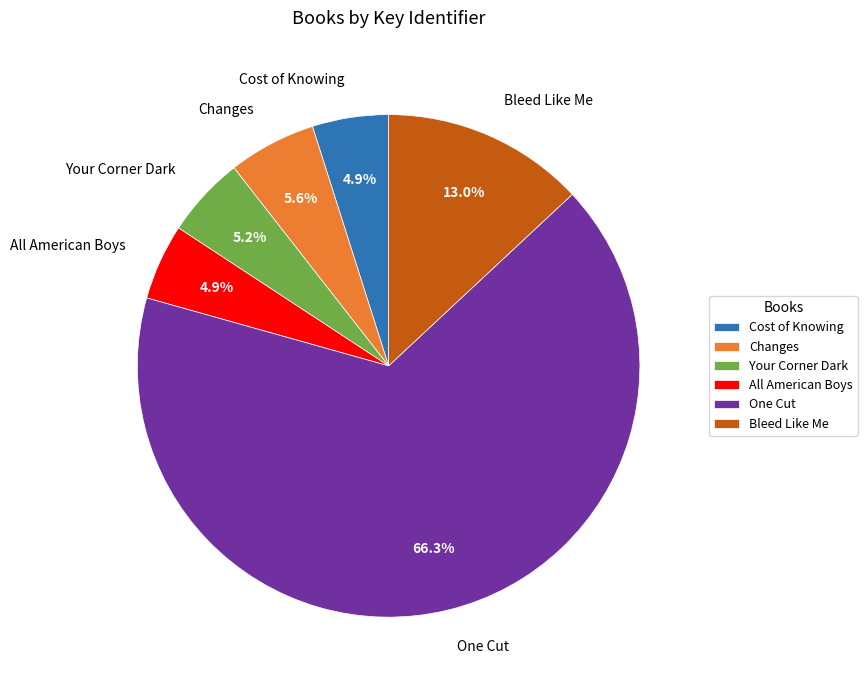

What is the largest slice in the pie chart?

One Cut